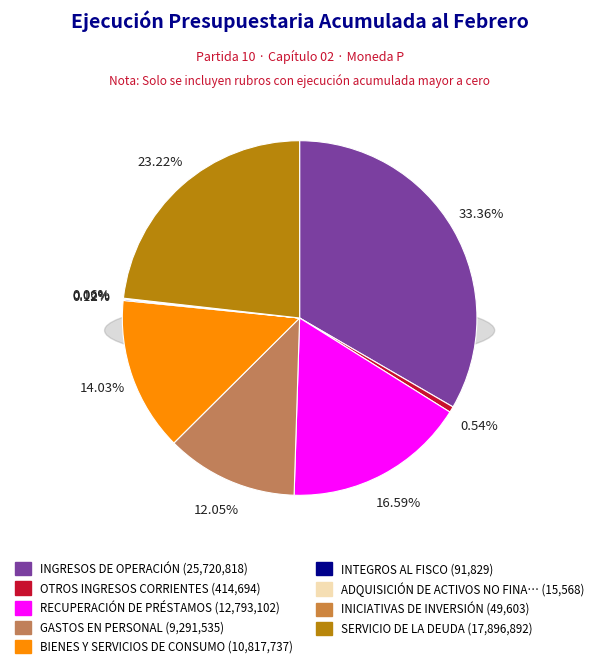

True or false: INGRESOS DE OPERACIÓN accounts for 33% of the total.

True